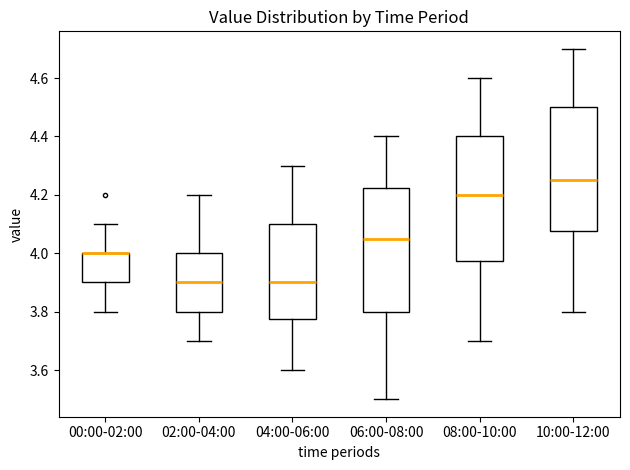

Where is the lower edge of the box for 02:00-04:00 on the y-axis? The values are not printed on the chart, so give them approximately, as read against the axis.

3.80